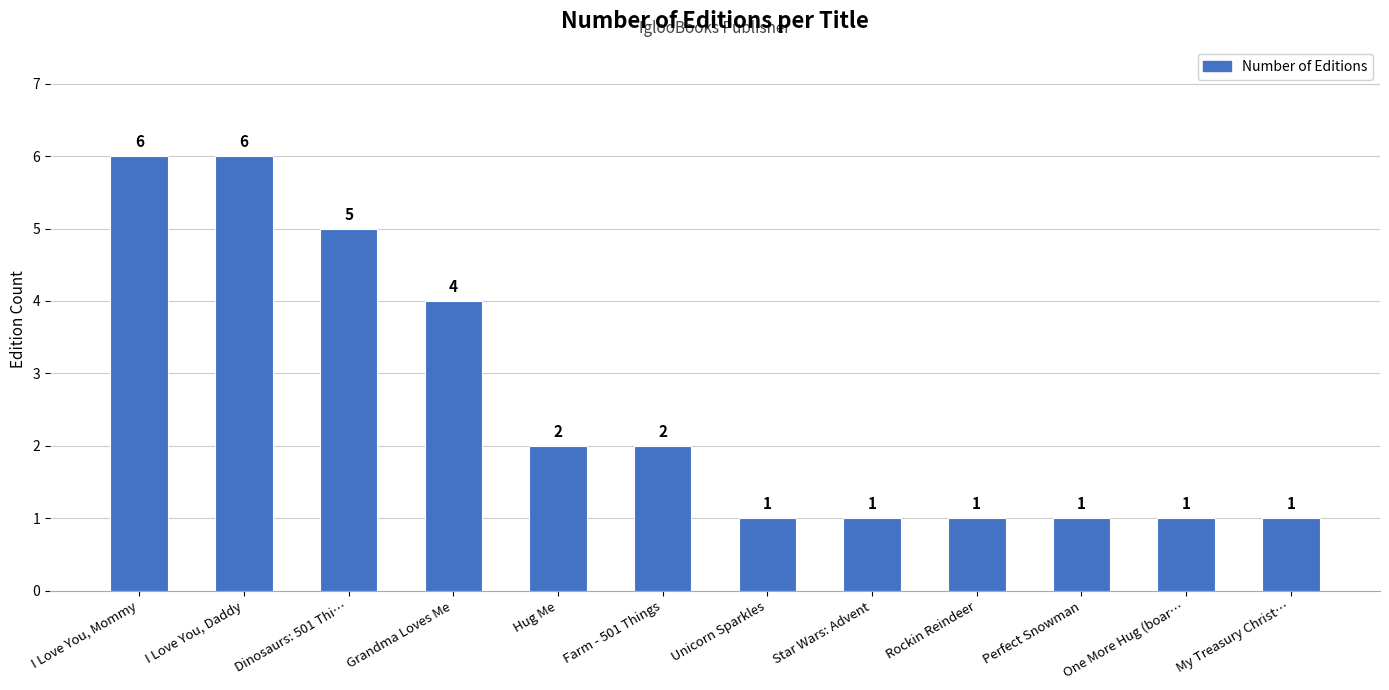

How many distinct data groups are displayed?

1